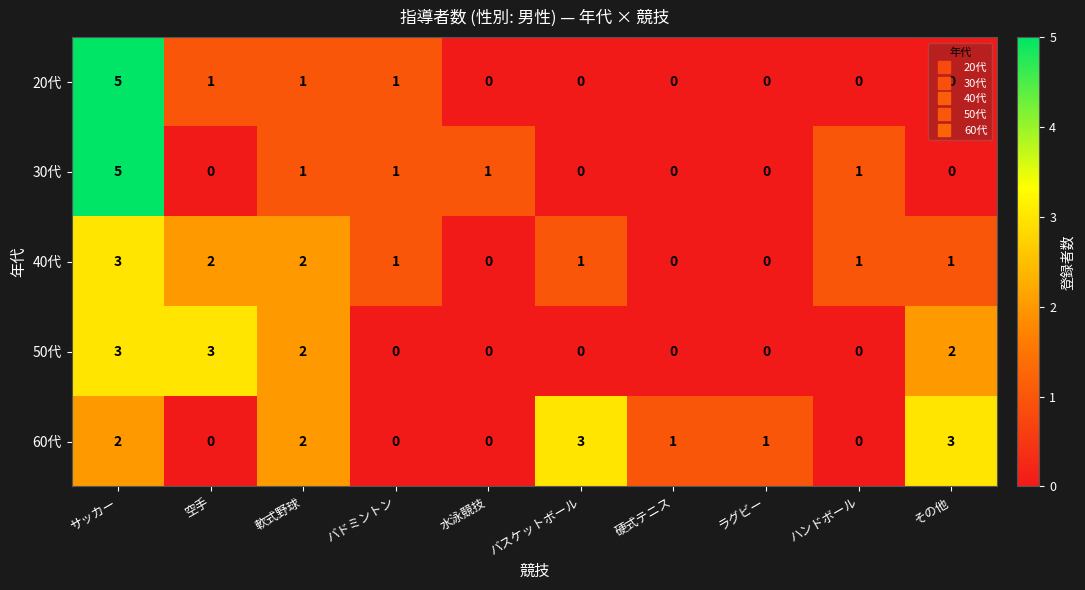

List the series in order of their overall mean, highest first.

60代, 40代, 50代, 30代, 20代